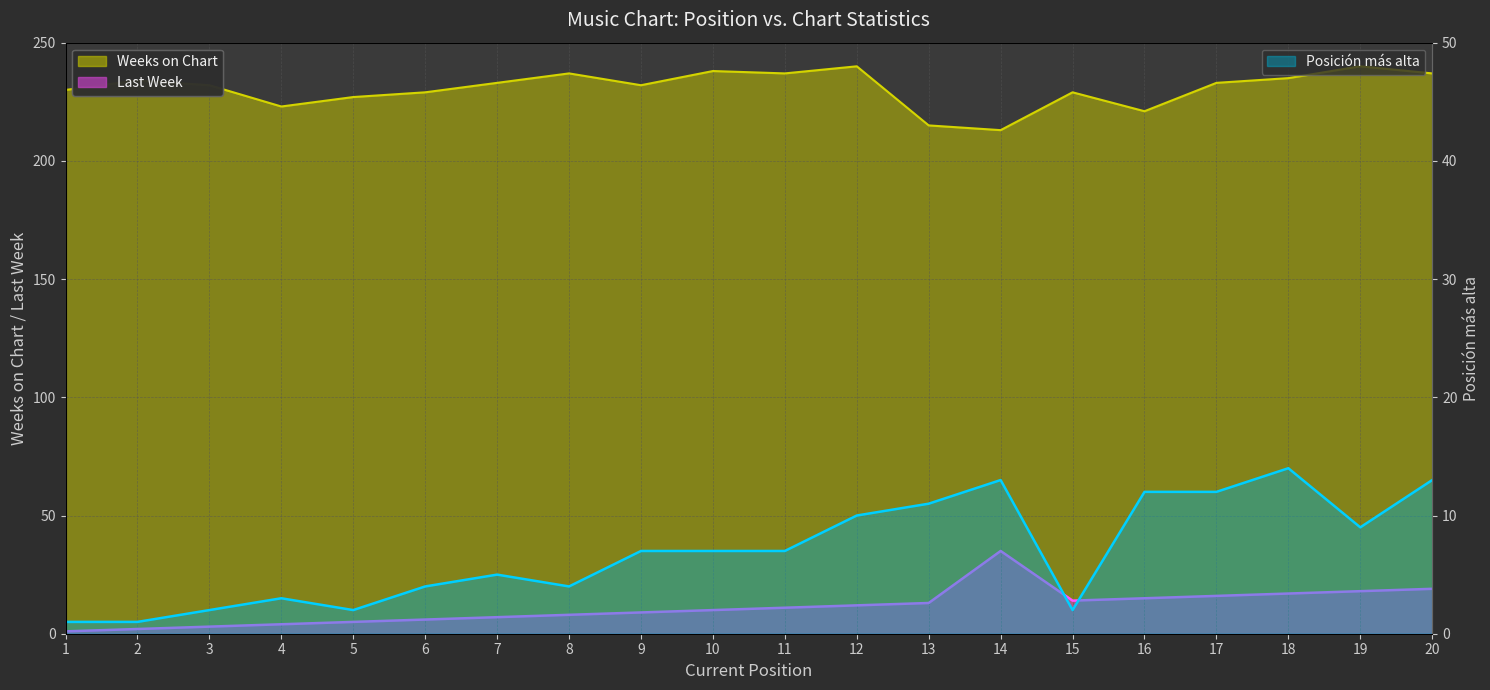

How many lines are shown in the chart?

3